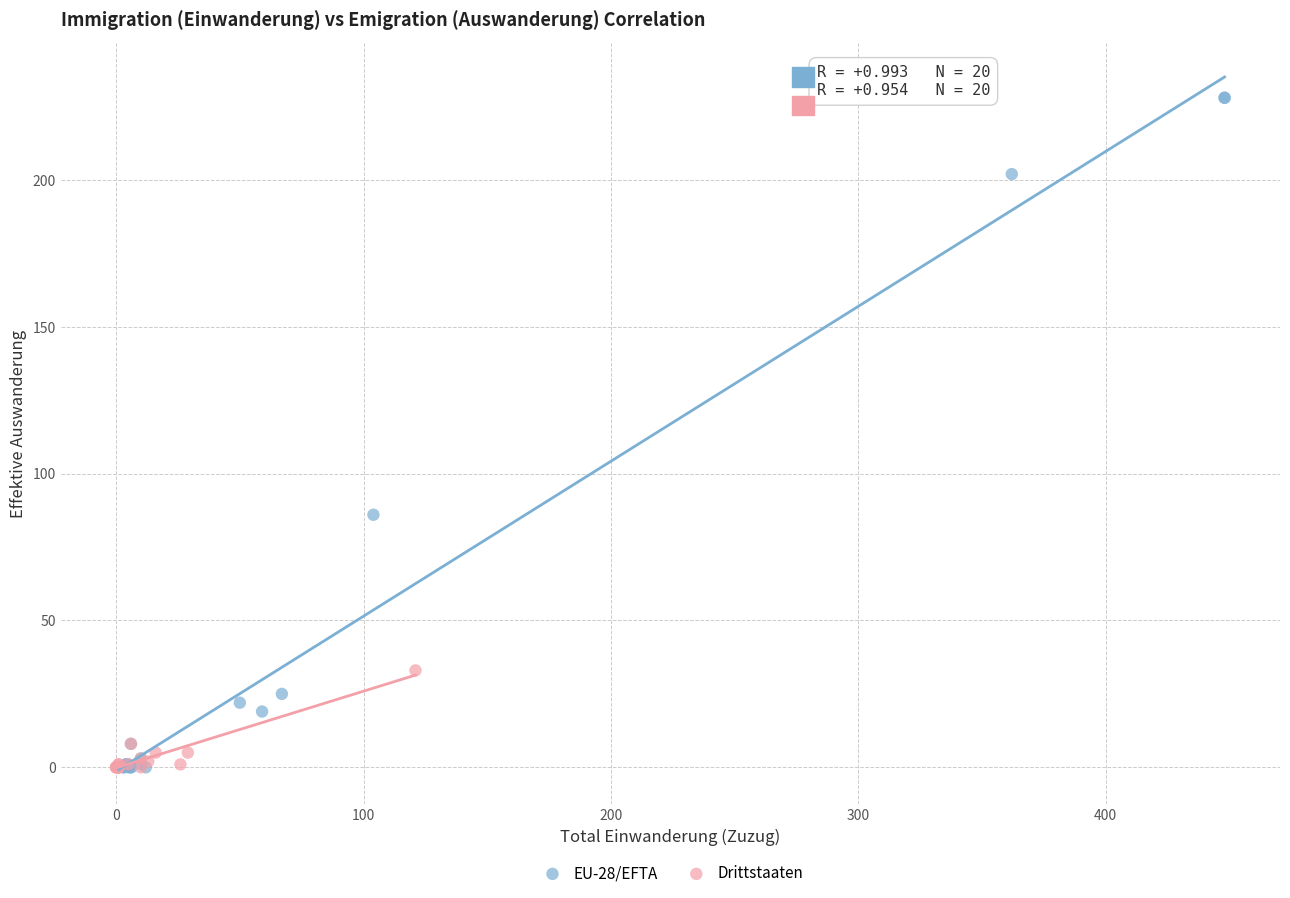

Which series has the largest Y range (max minus min)?

EU-28/EFTA